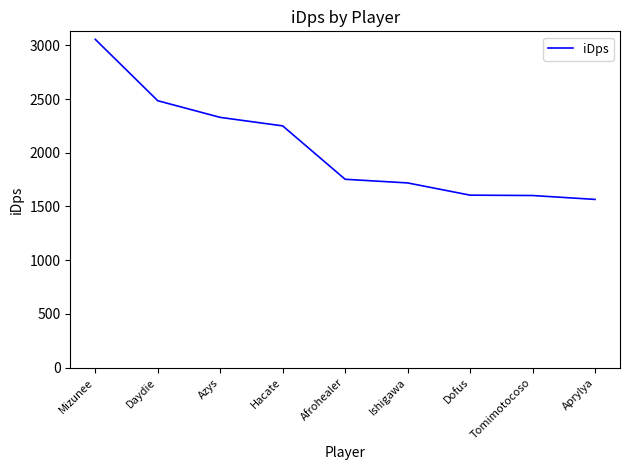

Which label corresponds to the largest value in the chart?

Mizunee